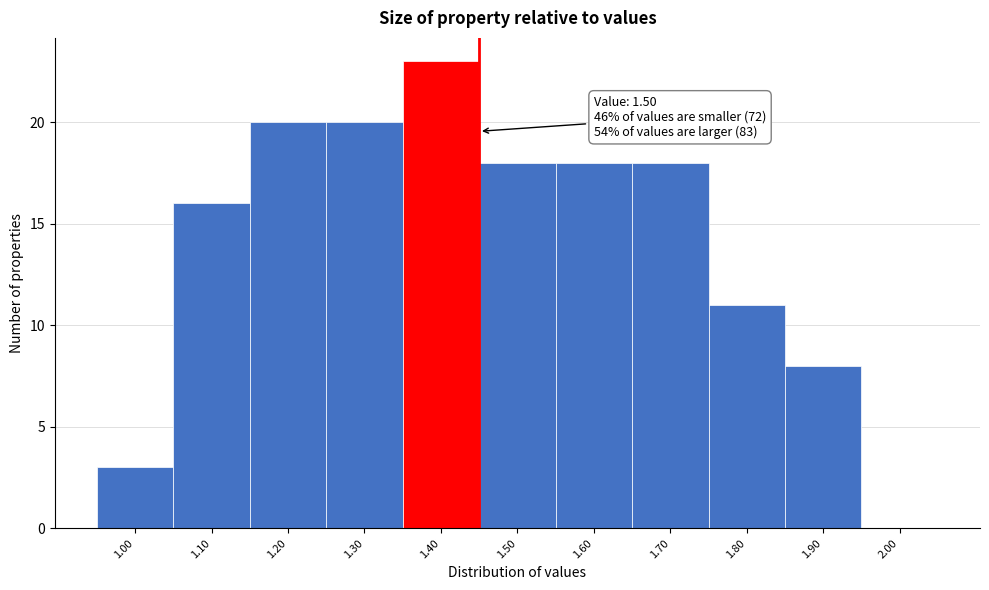

Reading left to right, extract all data points from this chart.

1.00=3	1.10=16	1.20=20	1.30=20	1.40=23	1.50=18	1.60=18	1.70=18	1.80=11	1.90=8	2.00=0